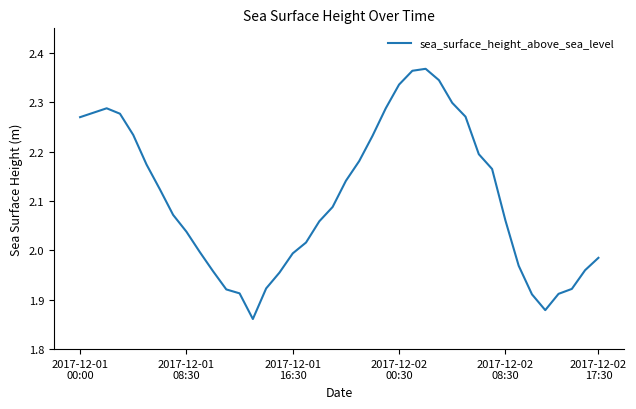

What is the difference between the maximum and minimum values?

0.5